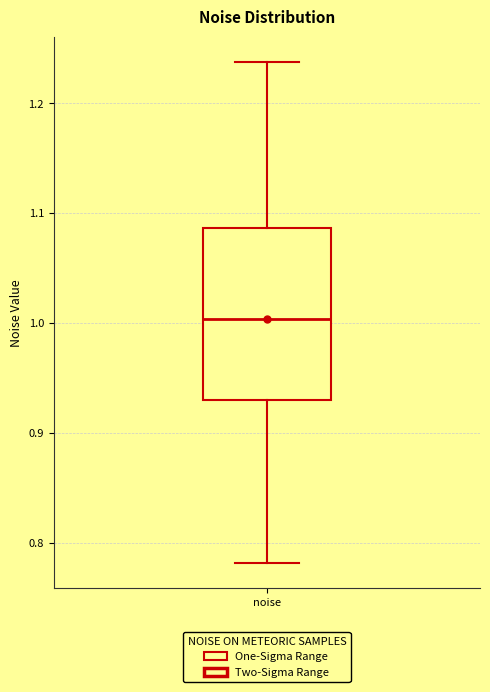

Transcribe this box plot: give where the median line is, the range the box spans, and where the two whiskers end, as read against the y-axis. The values are not printed on the chart, so give them approximately, as read against the axis.

median 1.00, box 0.93 to 1.09, whiskers 0.78 to 1.24